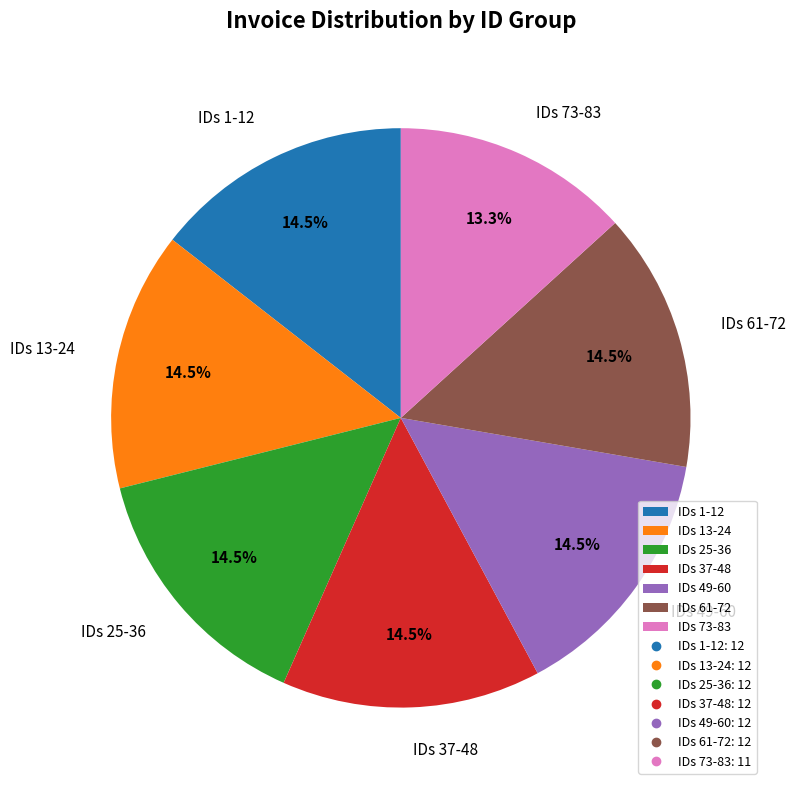

Which slice is the smallest?

IDs 73-83